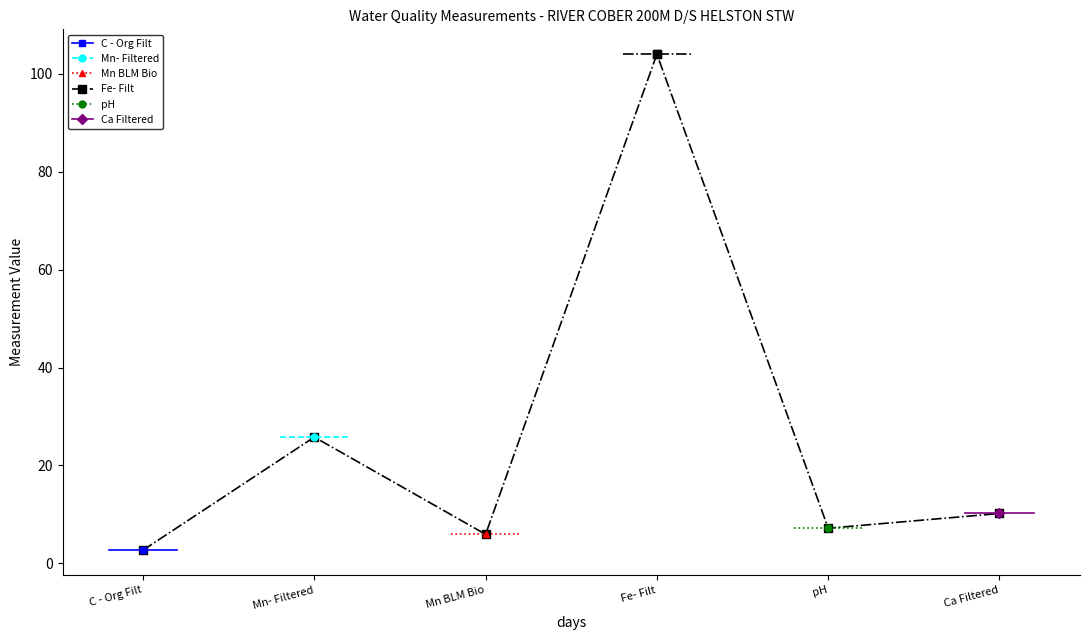

What position from the right is pH?

2